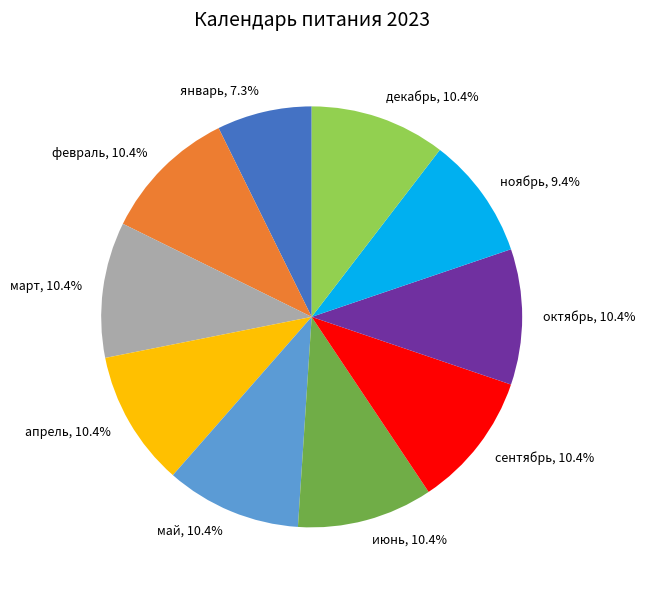

Count the number of slices in the pie.

10